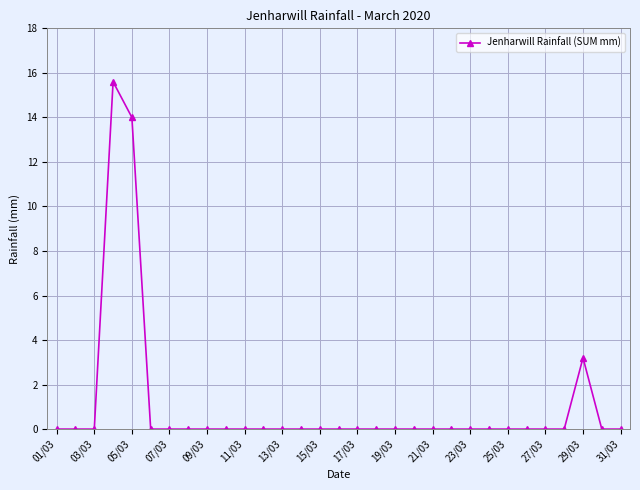

True or false: there are more than 1 points higher than both neighbors.

True